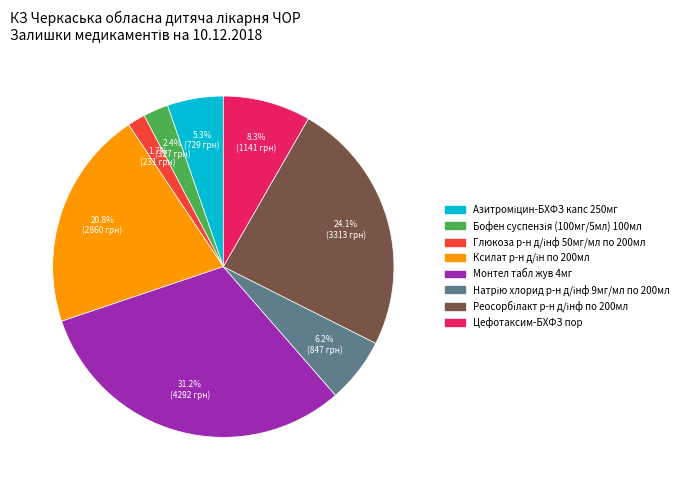

Which category has the biggest portion of the pie?

Монтел табл жув 4мг